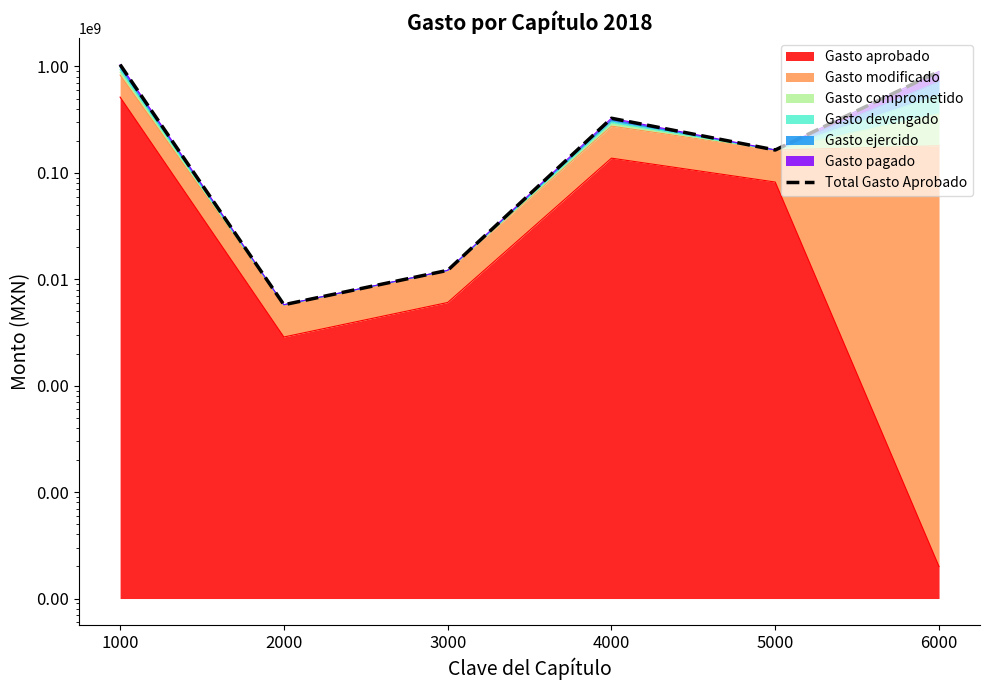

How many data points does each series have?

6